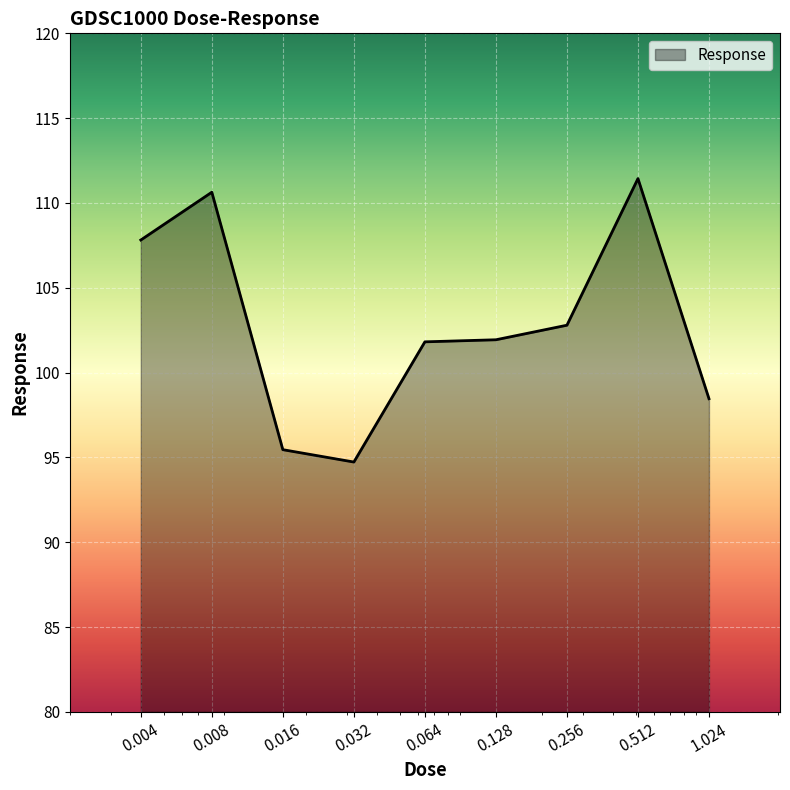

What is the difference between the maximum and minimum values?

16.7